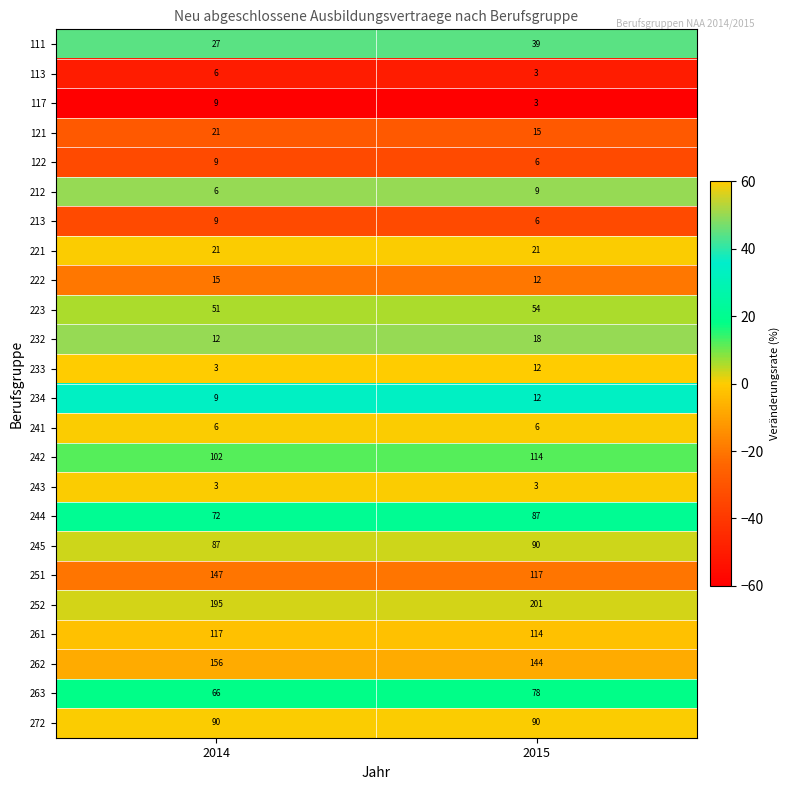

Which series has the largest total across all categories?

252